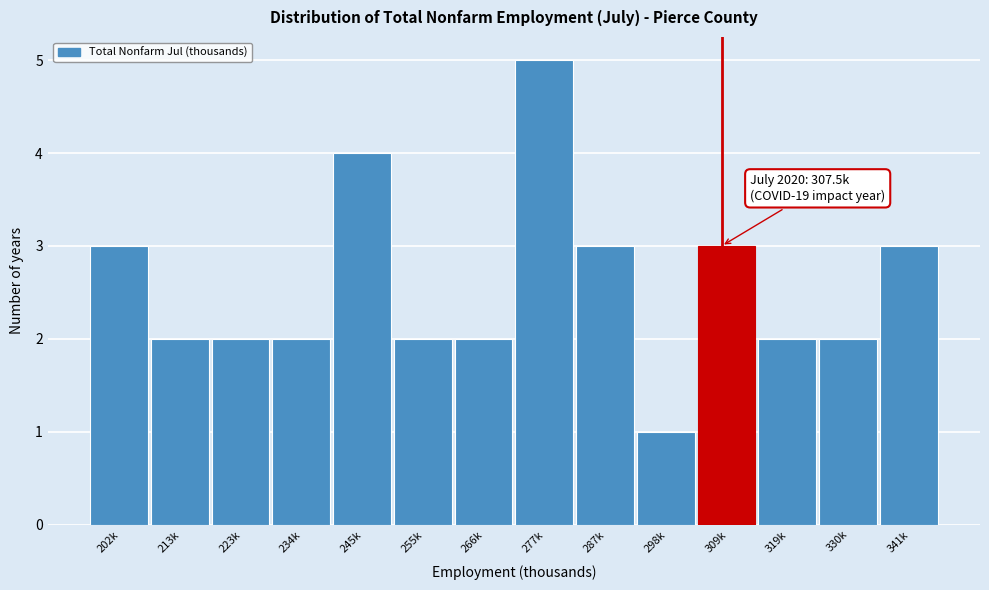

Reading left to right, extract all data points from this chart.

202k=3	213k=2	223k=2	234k=2	245k=4	255k=2	266k=2	277k=5	287k=3	298k=1	309k=3	319k=2	330k=2	341k=3